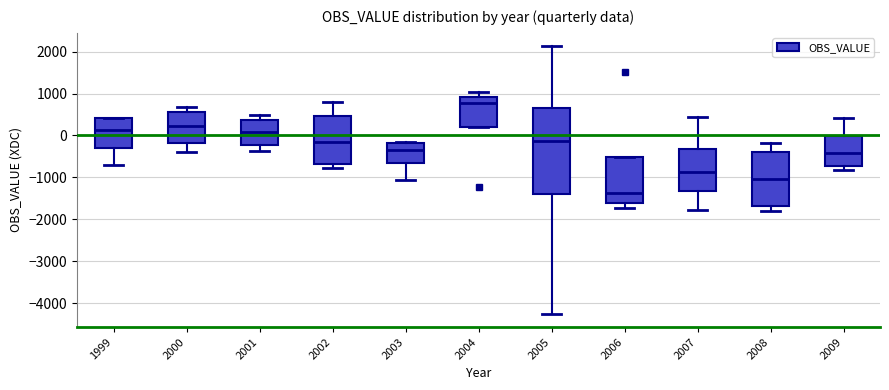

Where is the lower edge of the box at x = 2006 on the y-axis? The values are not printed on the chart, so give them approximately, as read against the axis.

-1600